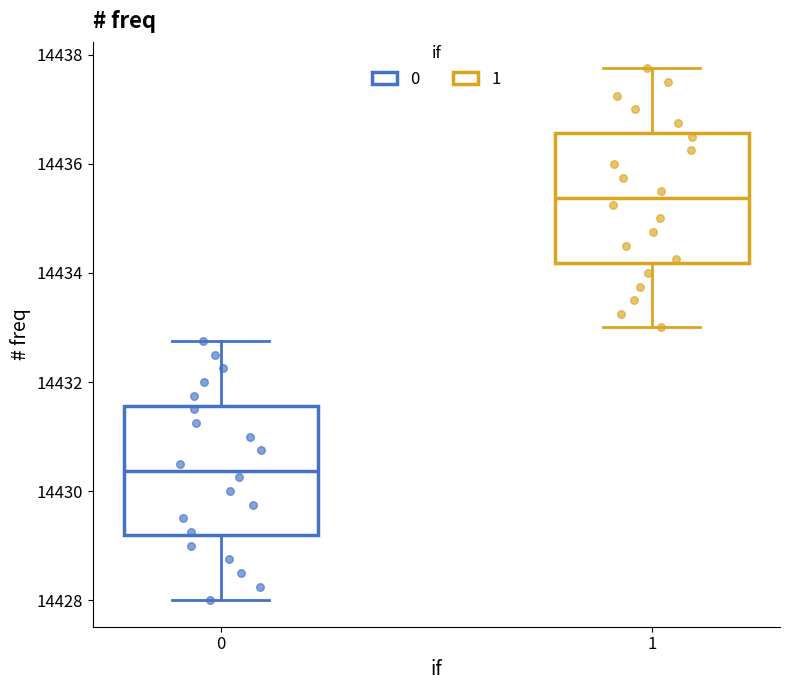

Reading left to right, read every box against the y-axis: the position of its median line, the range the box covers, and the ends of its whiskers. The values are not printed on the chart, so give them approximately, as read against the axis.

0: median 14430.4, box 14429.2 to 14431.6, whiskers 14428.0 to 14432.8
1: median 14435.4, box 14434.2 to 14436.6, whiskers 14433.0 to 14437.8